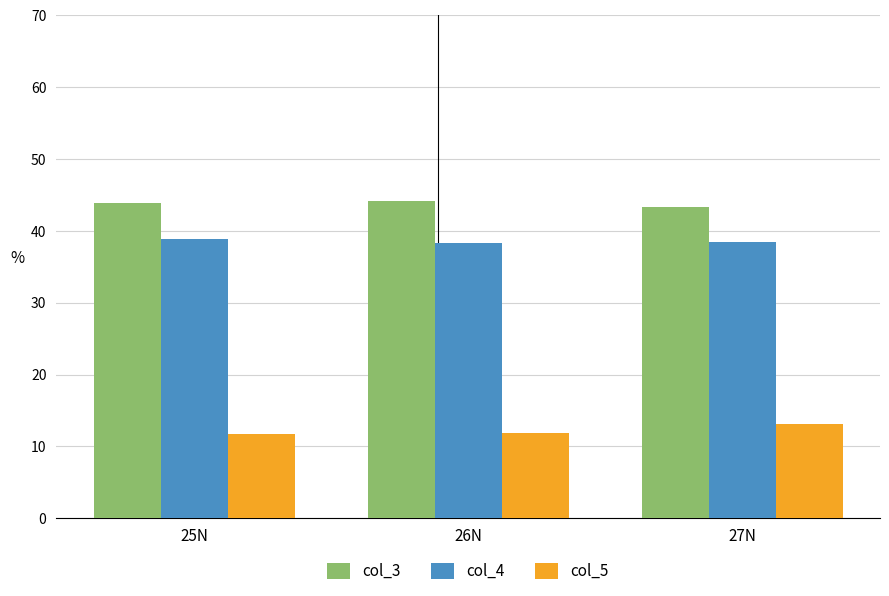

List the series in order of their peak value, lowest first.

col_5, col_4, col_3